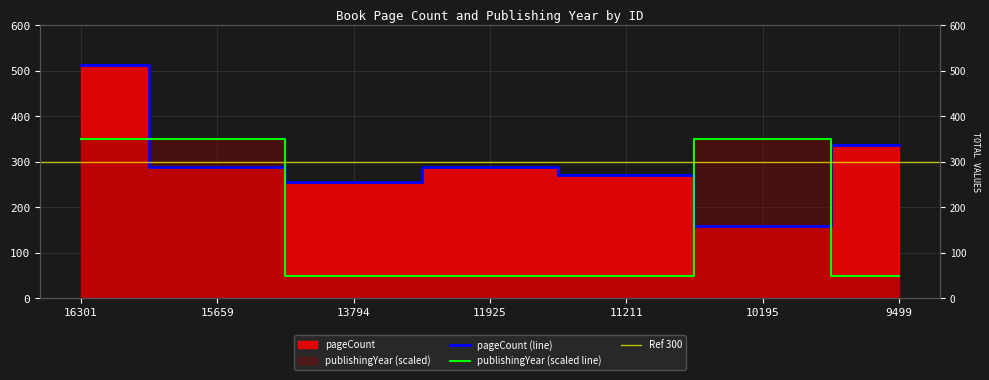

True or false: pageCount and publishingYear cross at least once.

True